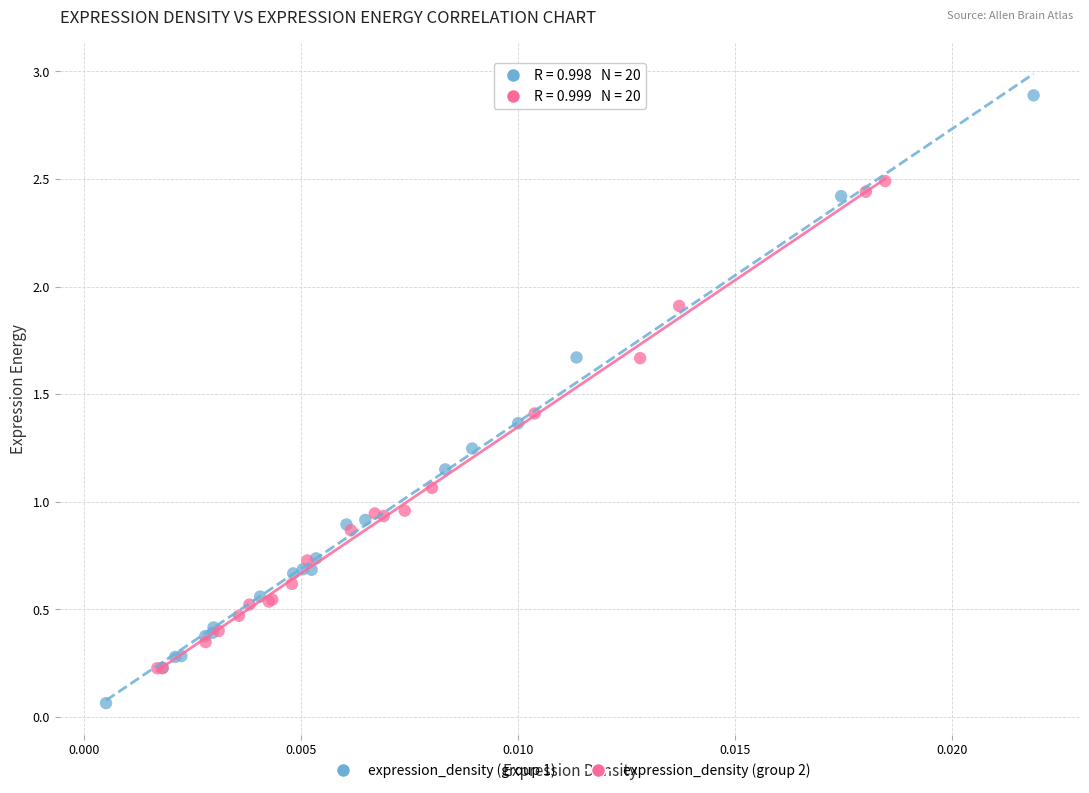

Which series reaches the maximum Y coordinate?

expression_density (group 1)